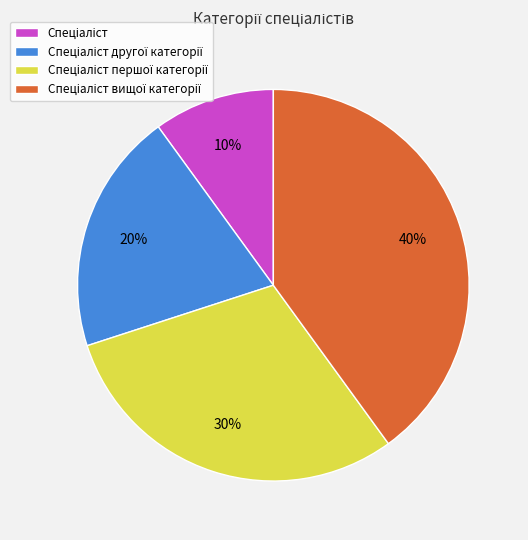

To the nearest percent, what is the average slice percentage?

25%